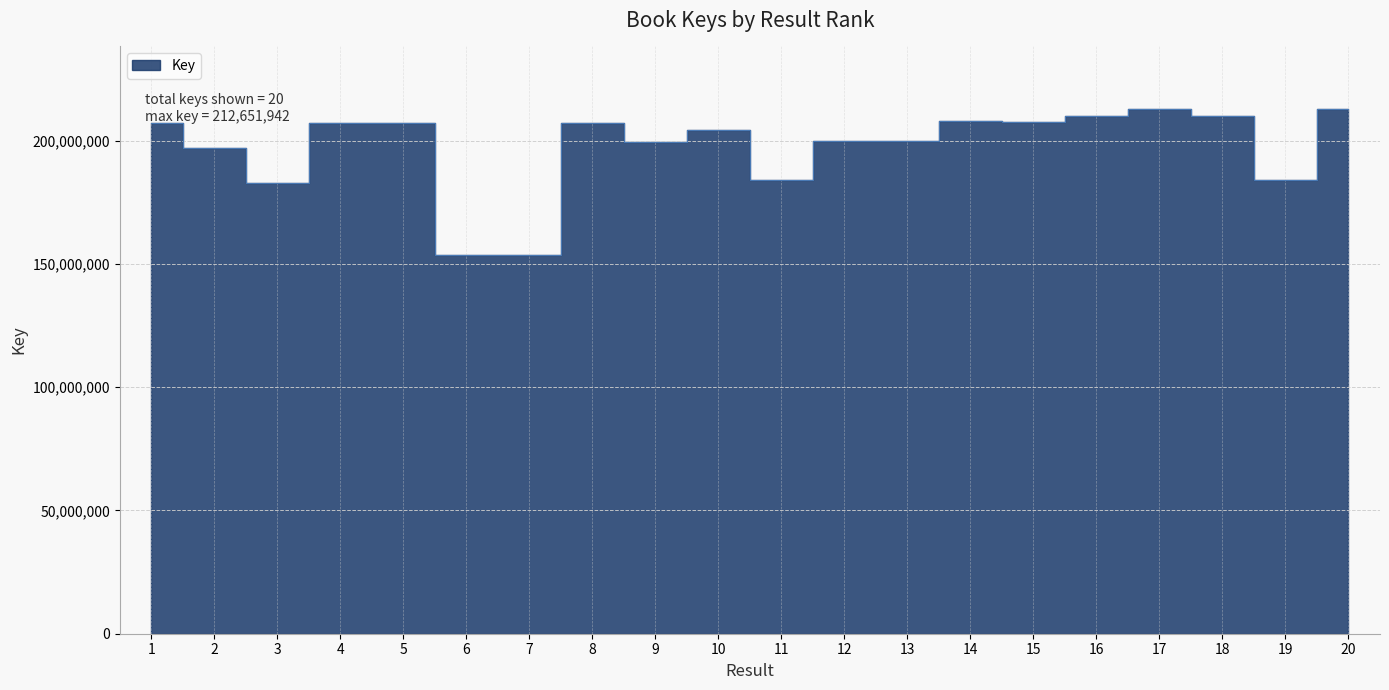

How many data points are less than 207265376?

10